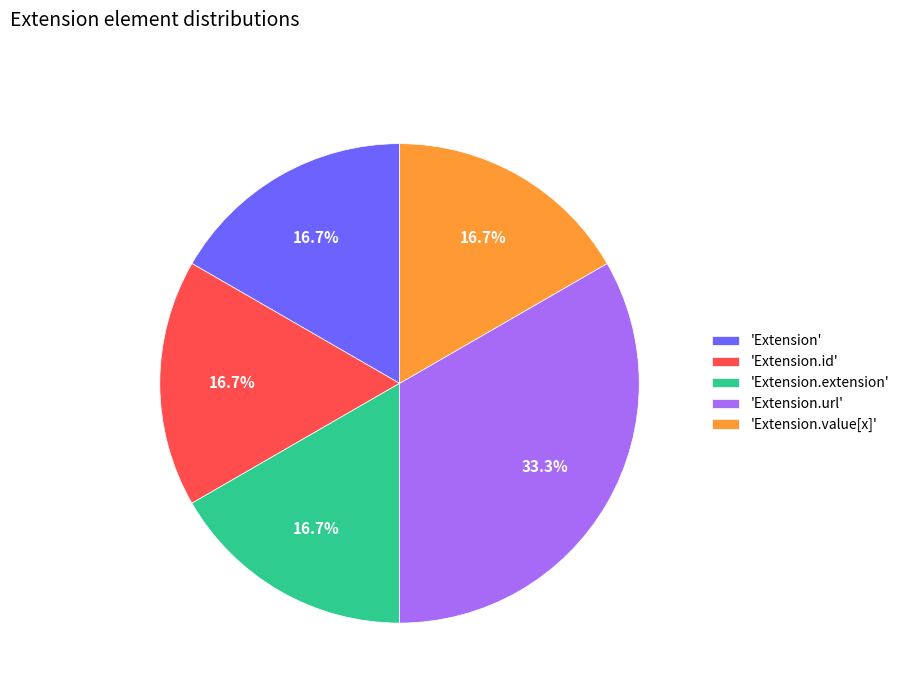

Which slice is the largest?

'Extension.url'